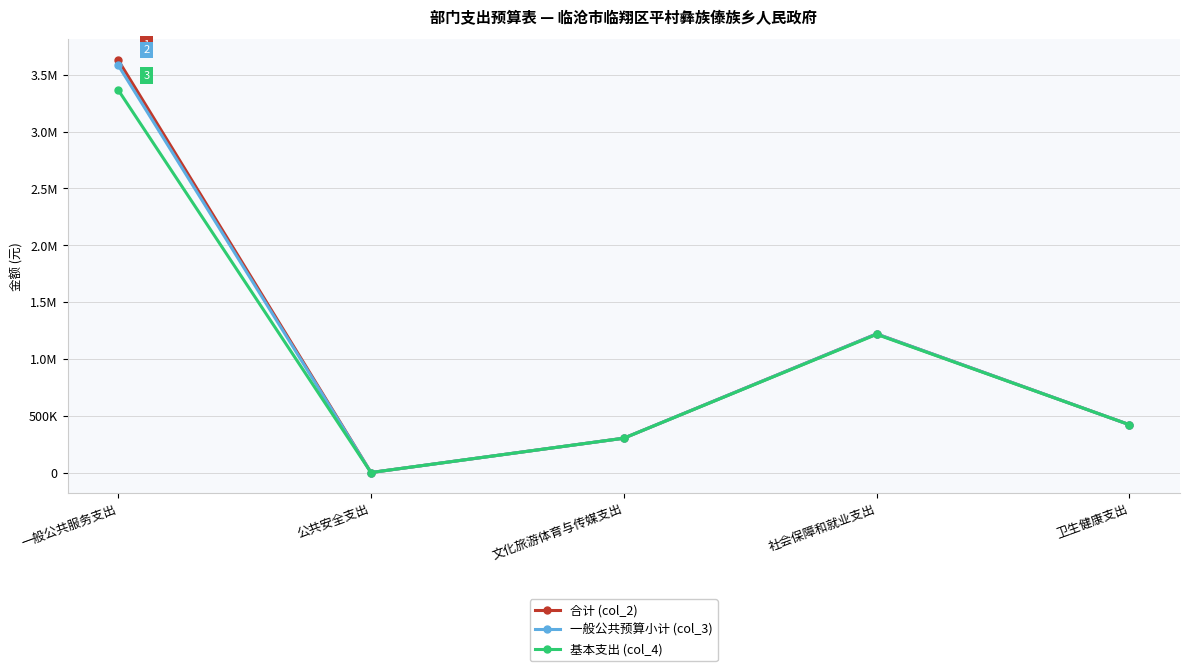

What is the sum of all 合计 (col_2) values?

5573265.6